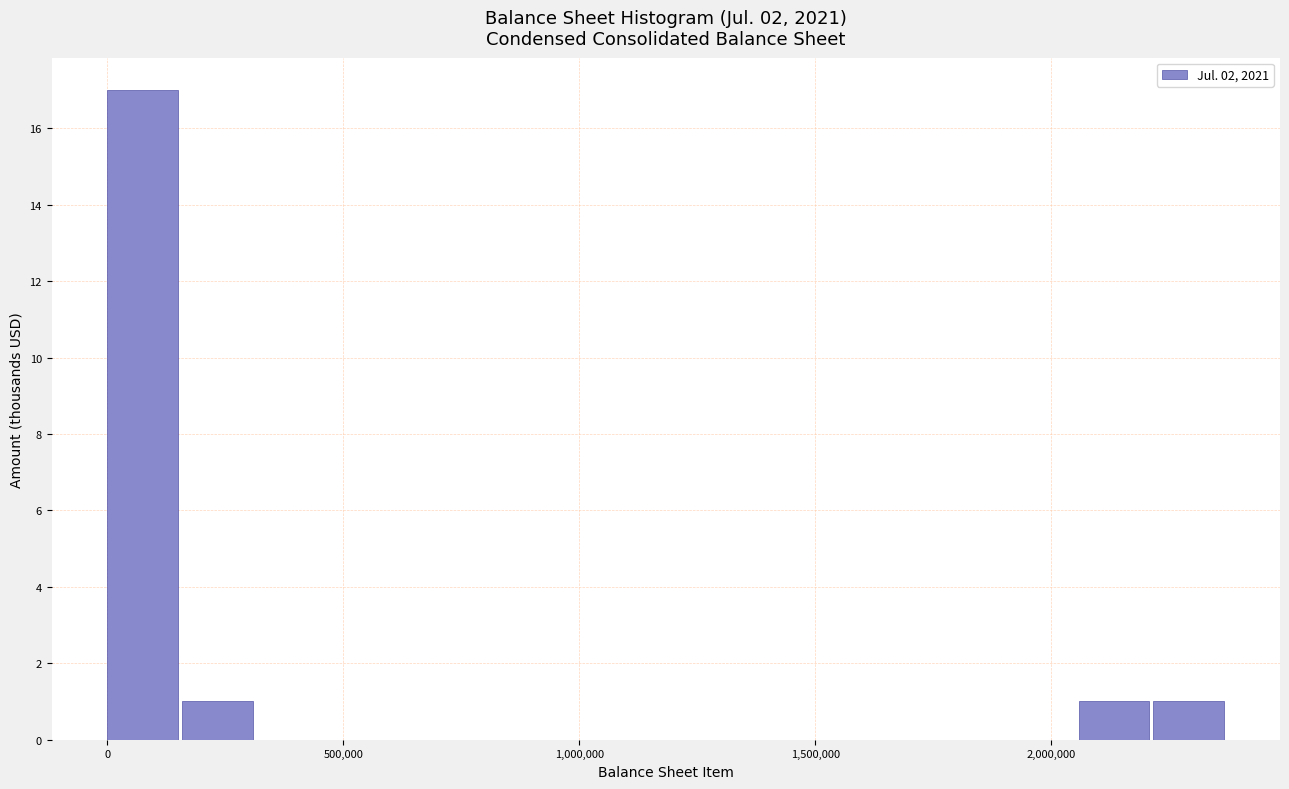

Read against the x-axis, roughly where is the centre of the tallest bar?

100000